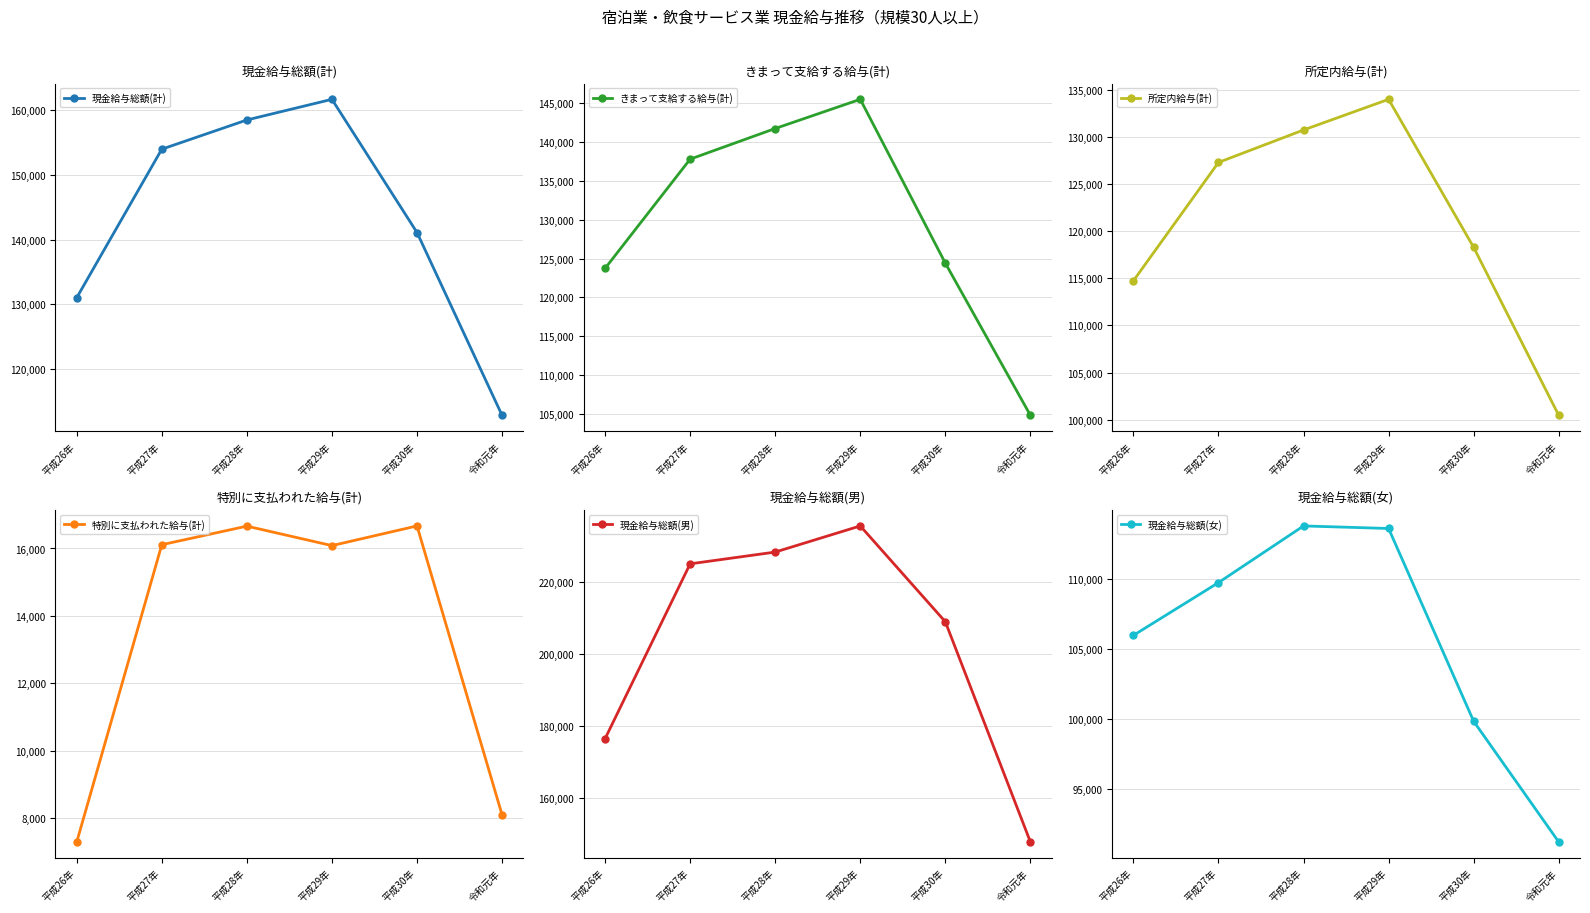

What is the label of the 1st point from the right?

令和元年